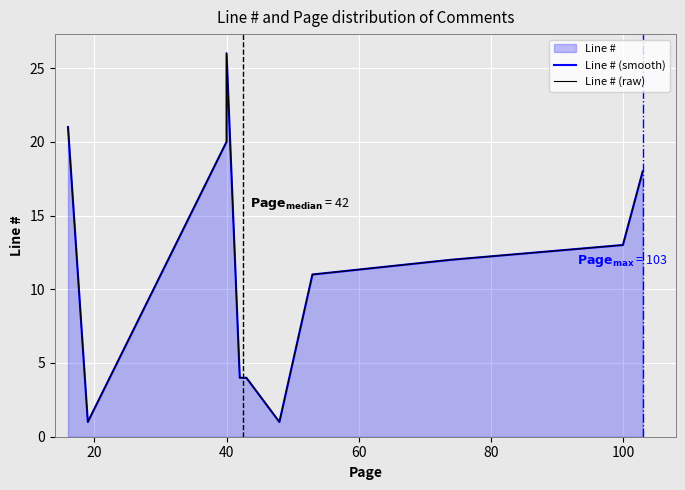

What is the sum of all Line # (raw) values?

152